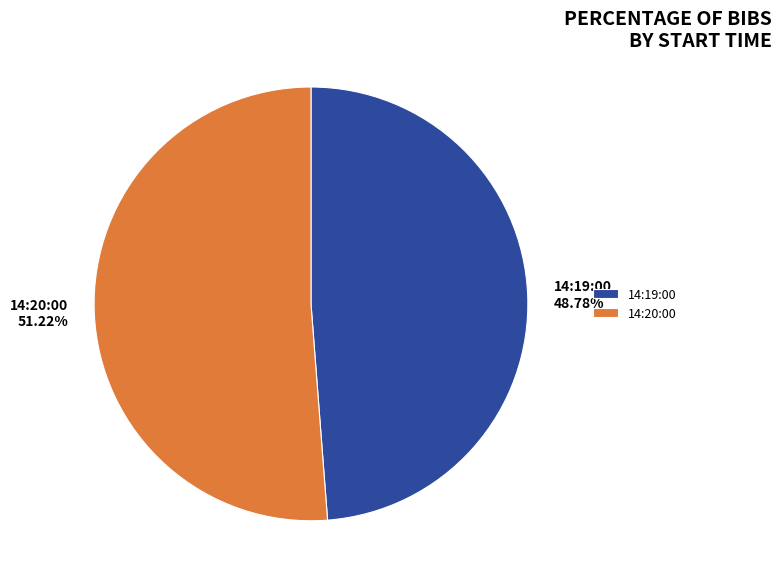

To the nearest percent, what portion does 14:20:00 represent?

51%